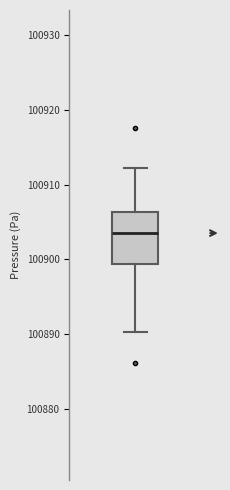

Where does the median line of the box sit on the y-axis? The values are not printed on the chart, so give them approximately, as read against the axis.

100904